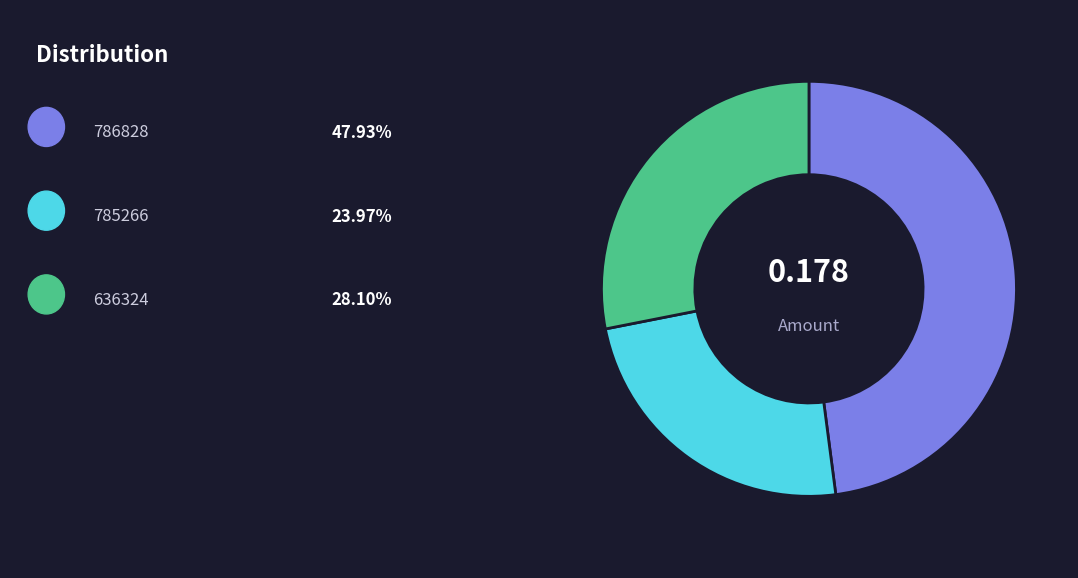

Is there any slice that represents more than half of the pie?

No